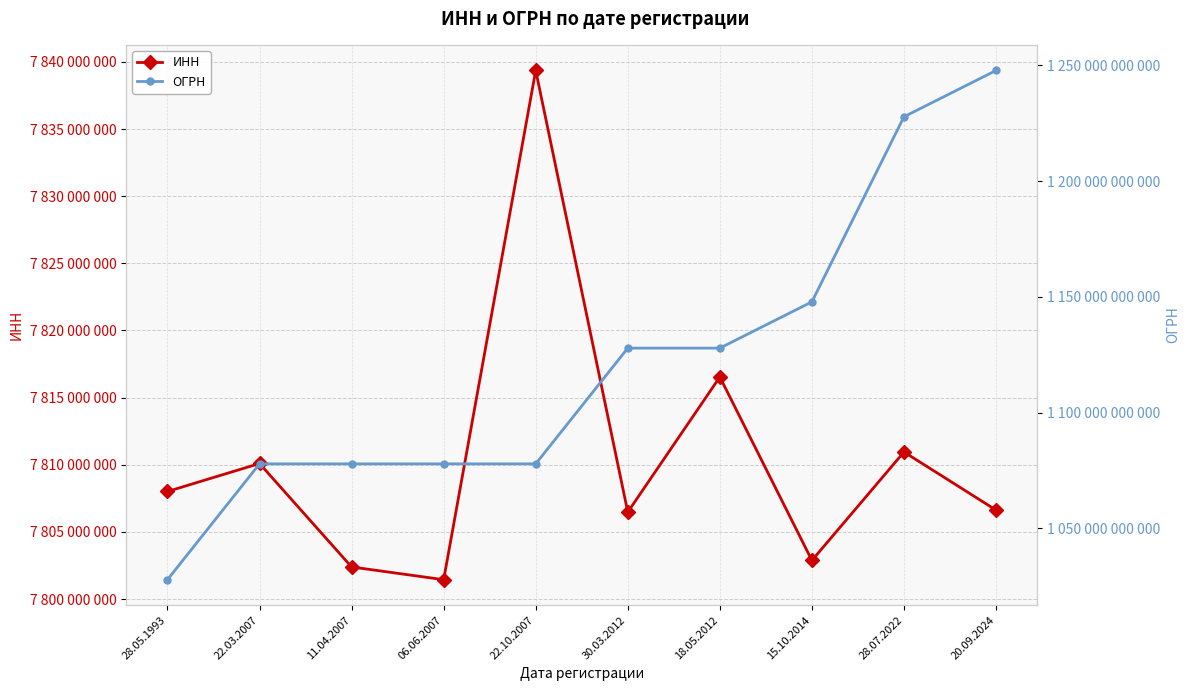

What are all the series names shown in the legend?

ИНН, ОГРН